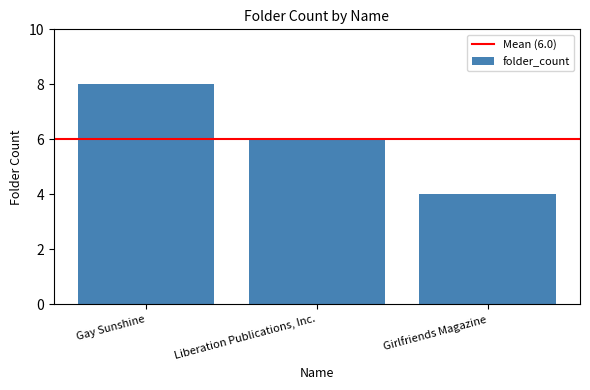

The value at Liberation Publications, Inc. is 9. True or false?

False